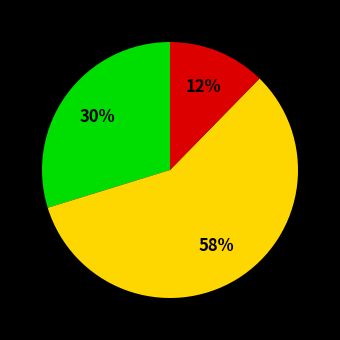

To the nearest percent, what is the average slice percentage?

33%